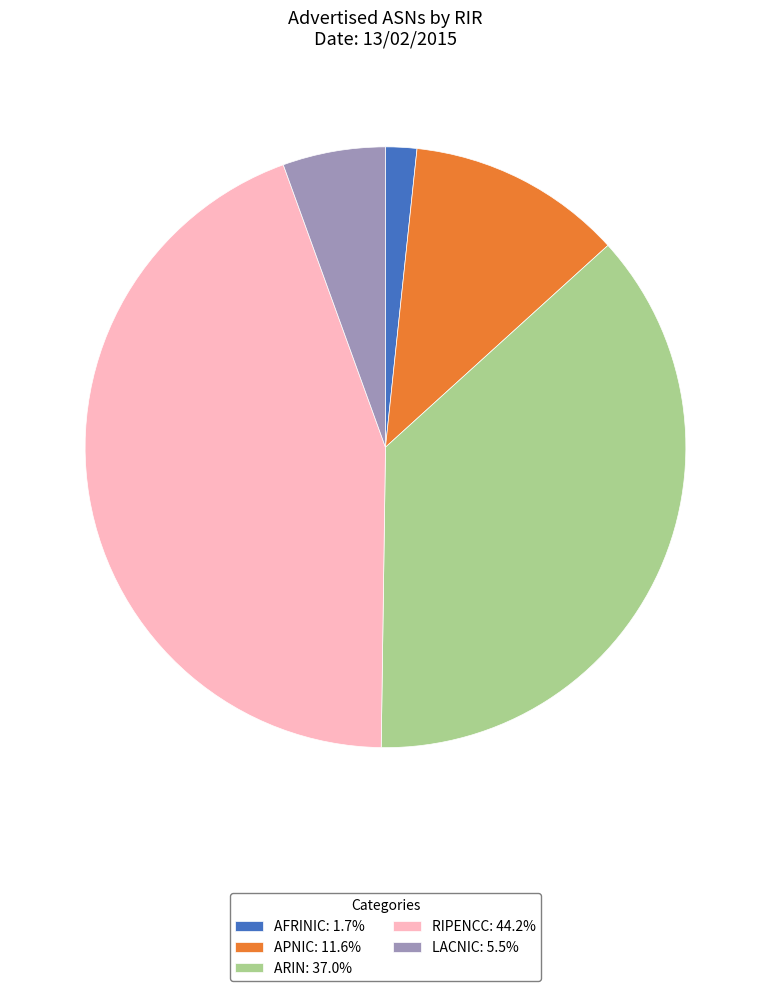

Approximately how many times larger is the value at ARIN: 37.0% compared to LACNIC: 5.5%?

6.7